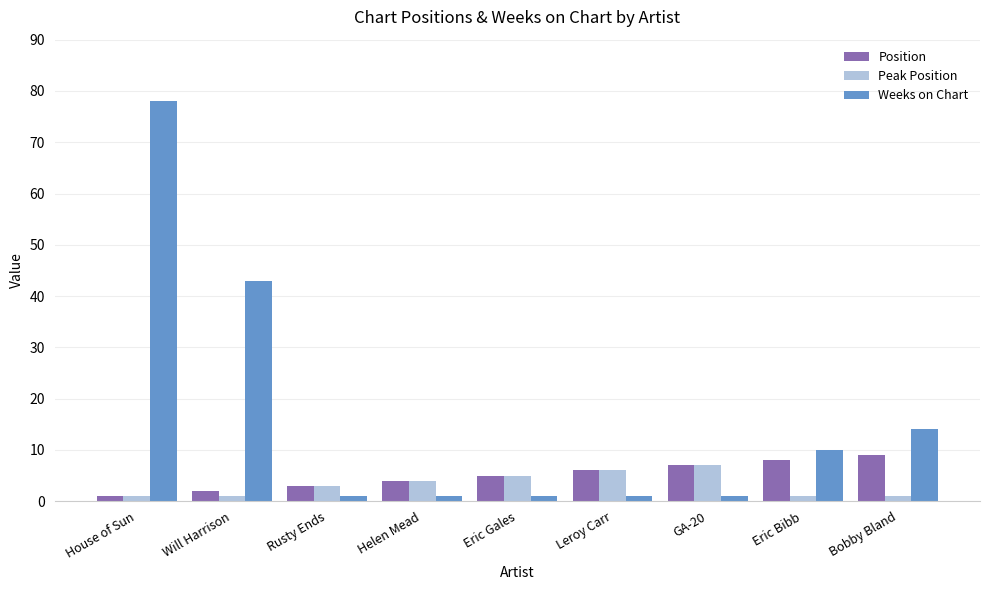

What is the maximum value for Position?

9